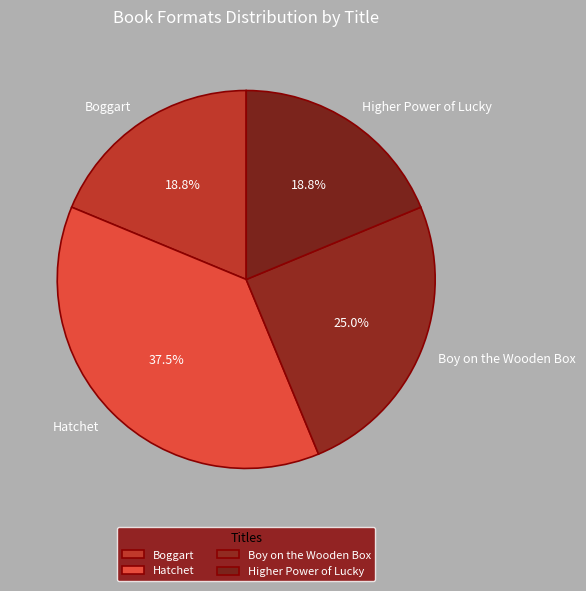

What percentage is the Boy on the Wooden Box slice, to the nearest percent?

25%